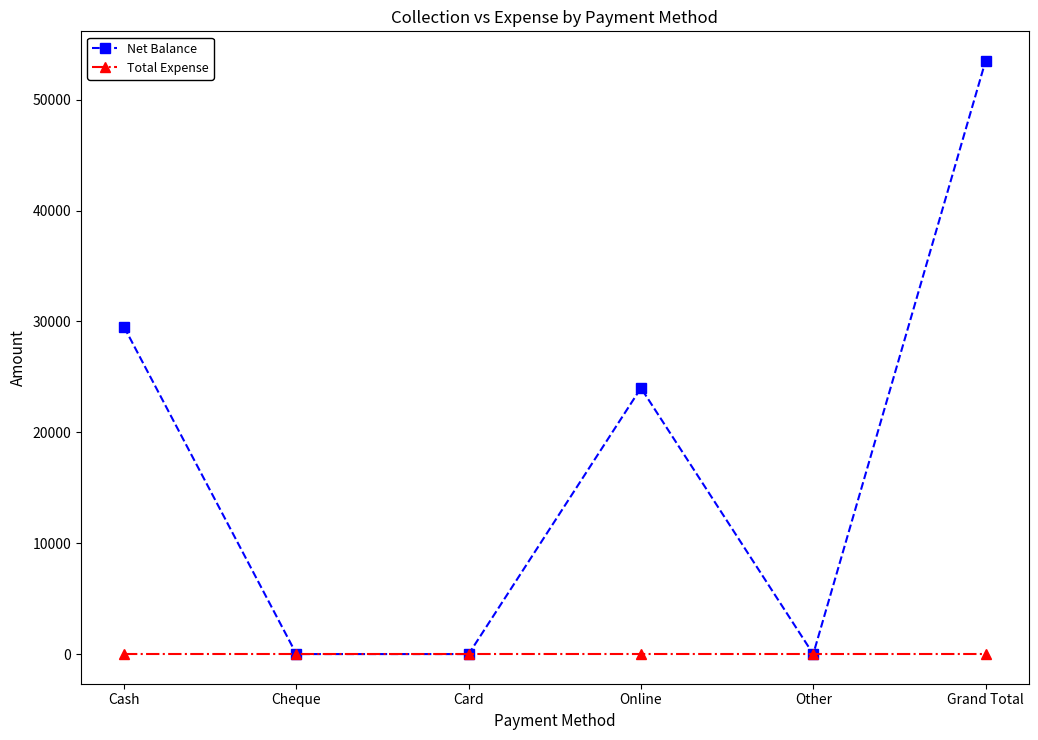

Is the value of Total Expense at Cheque greater than the value of Net Balance at Online?

No